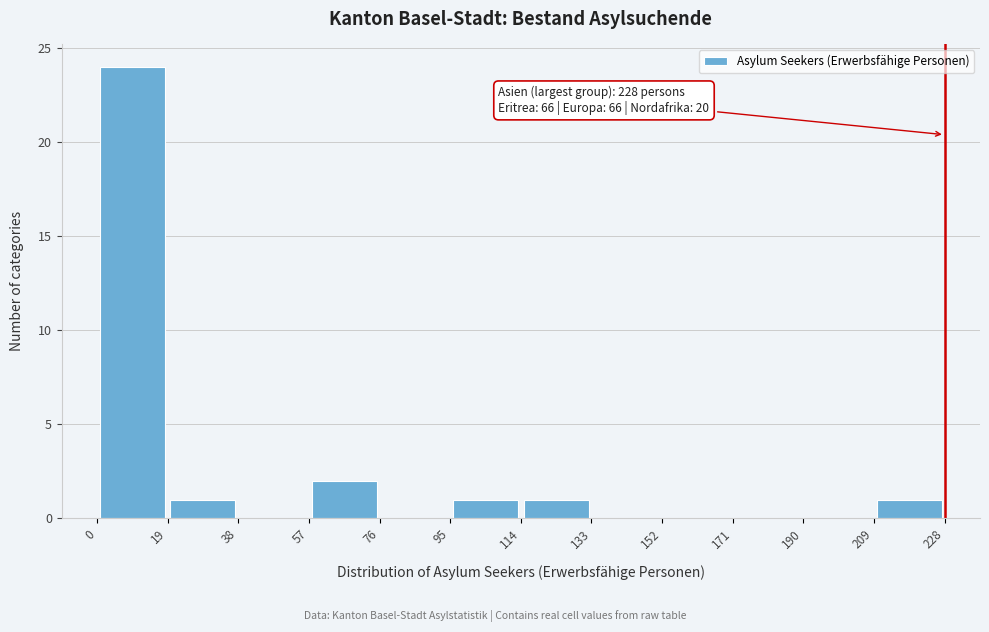

Over which range of the x-axis is the bar tallest?

0 to 19